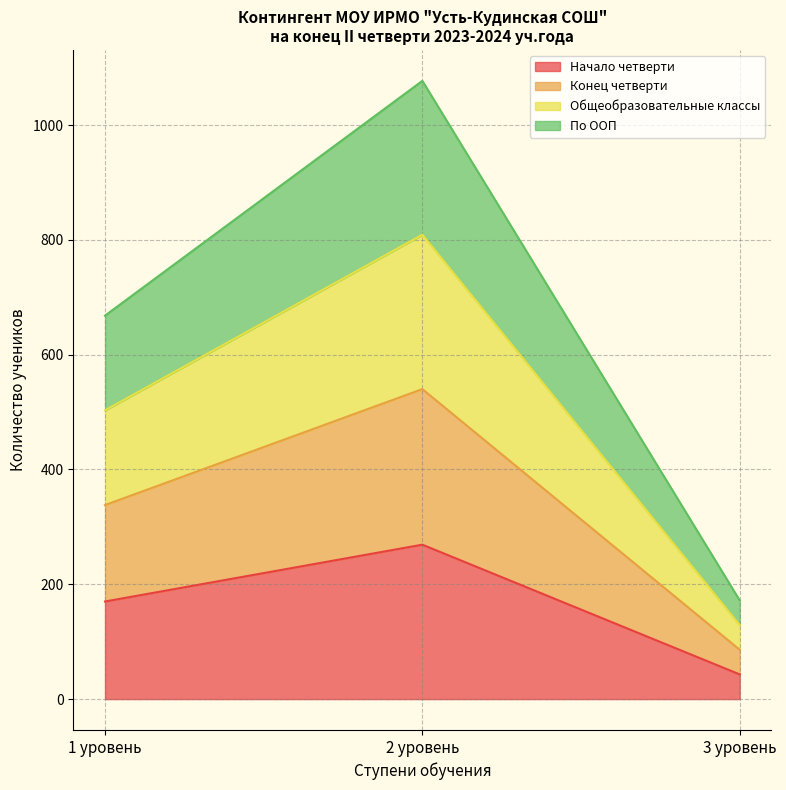

At which category does the chart reach its minimum across all series?

3 уровень